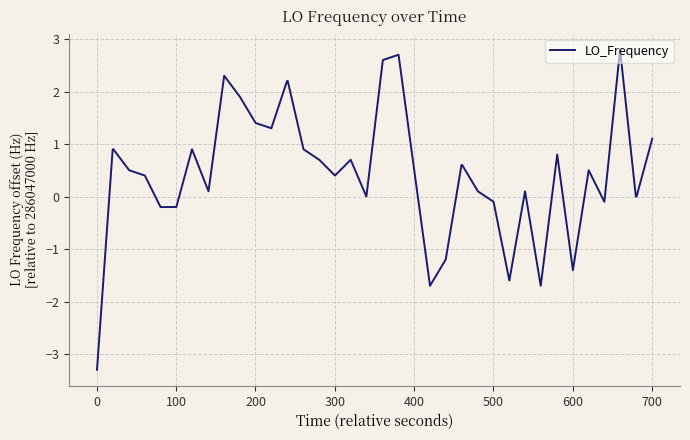

What is the minimum value shown in the chart?

-3.3